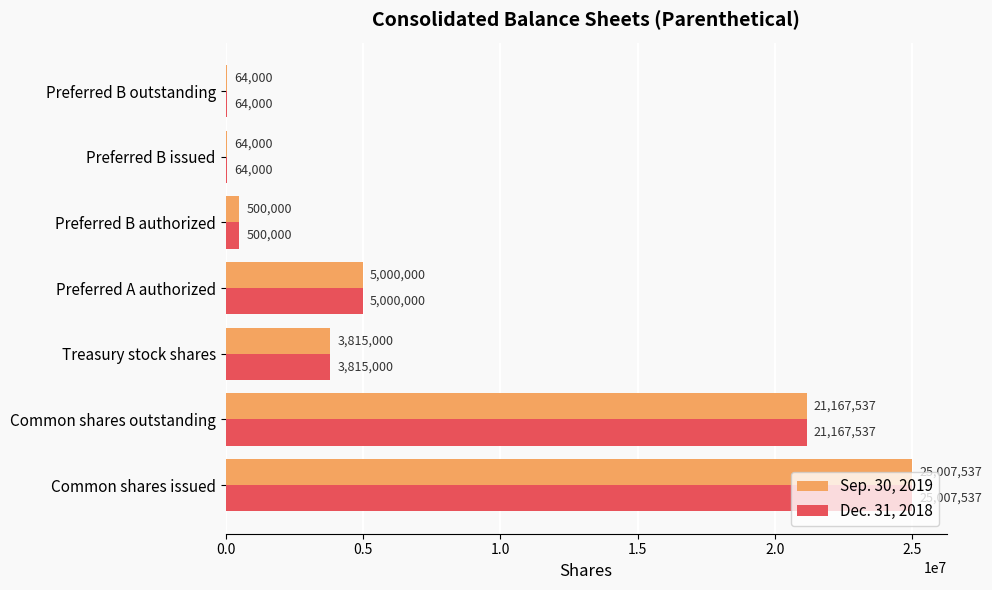

What is the total value across all series at Preferred A authorized?

10000000